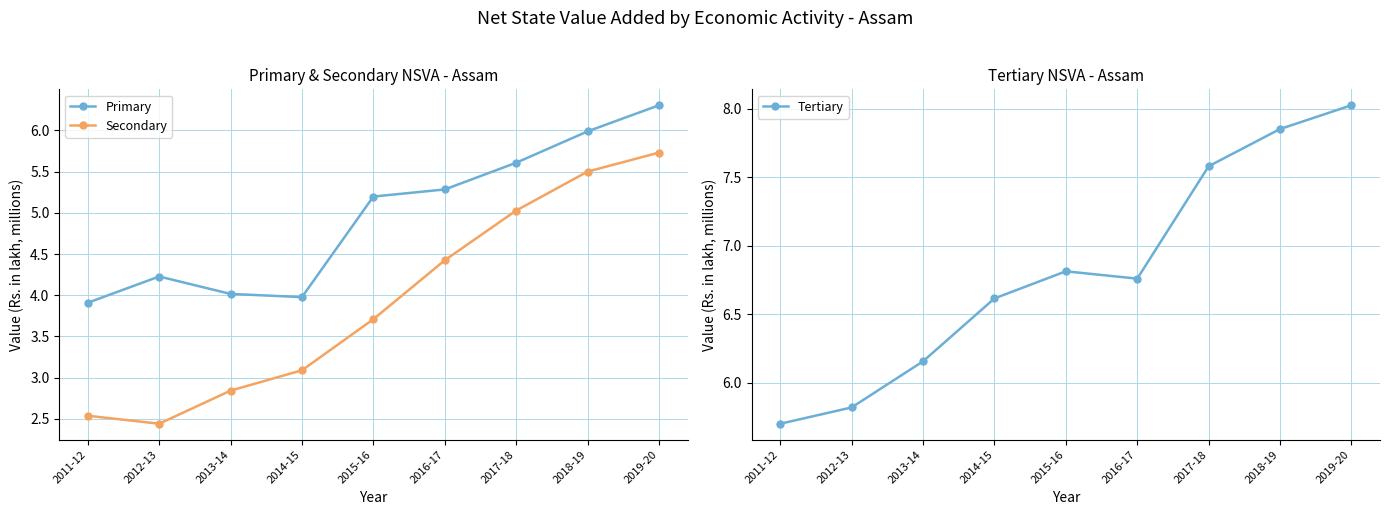

Which series changed the most between 2013-14 and 2018-19?

Secondary